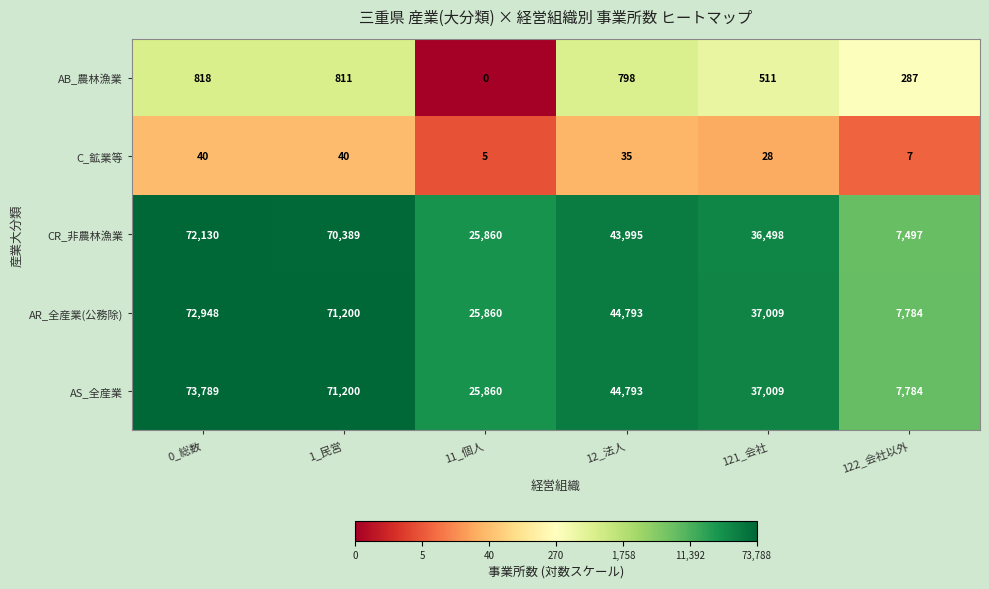

What is the difference between the highest and lowest values at 121_会社?

36981